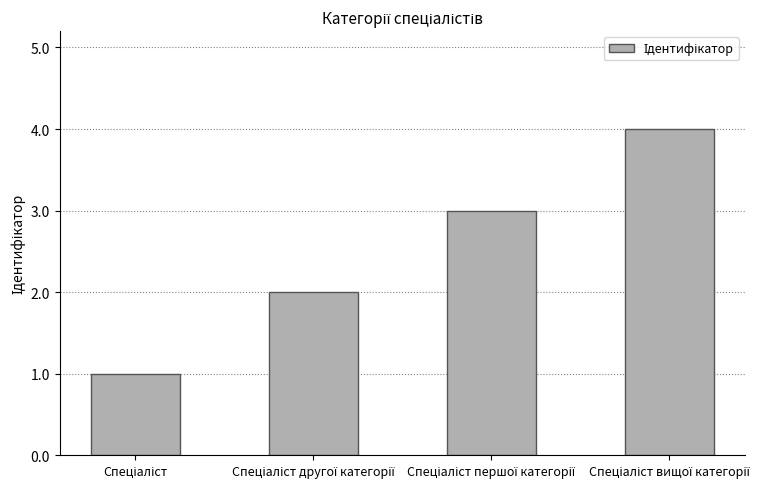

What is the maximum value shown in the chart?

4